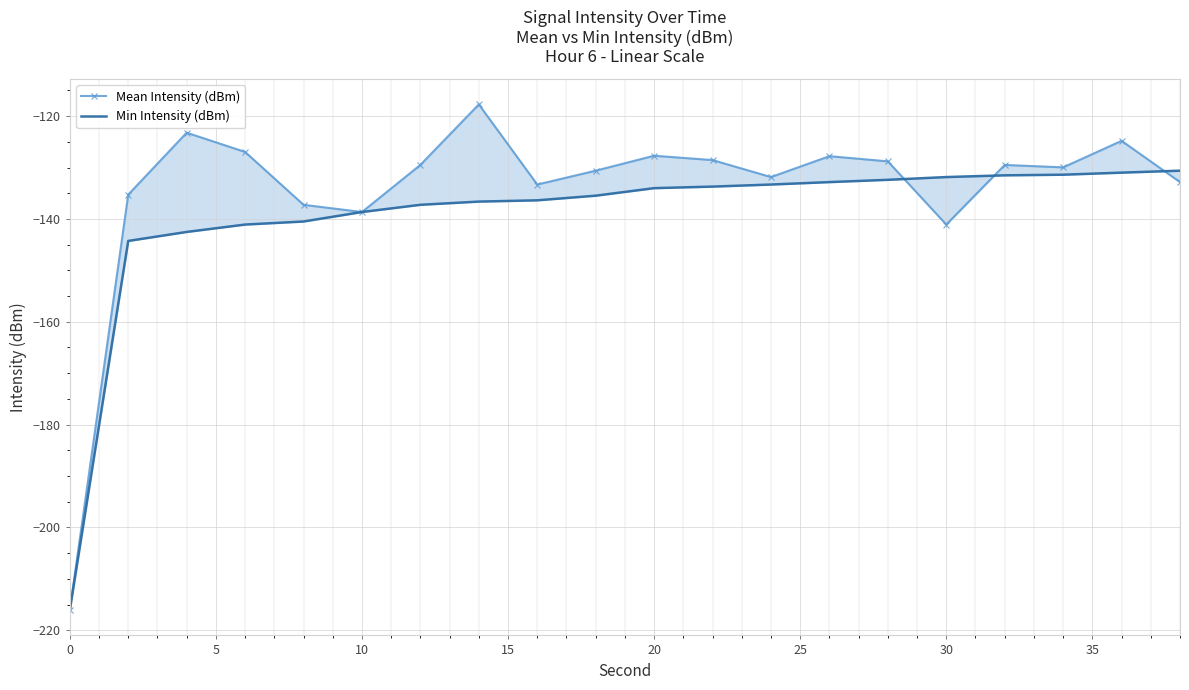

True or false: Min Intensity (dBm) and Mean Intensity (dBm) intersect in this chart.

True